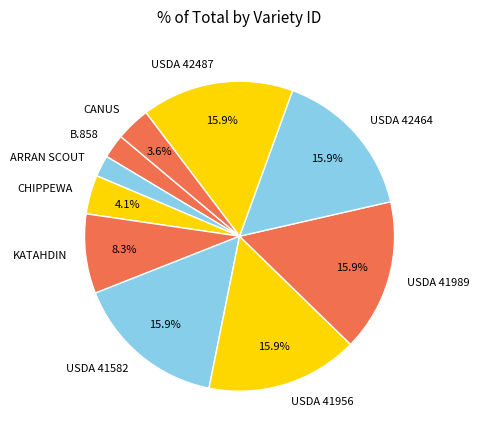

Which has a higher value, KATAHDIN or CHIPPEWA?

KATAHDIN